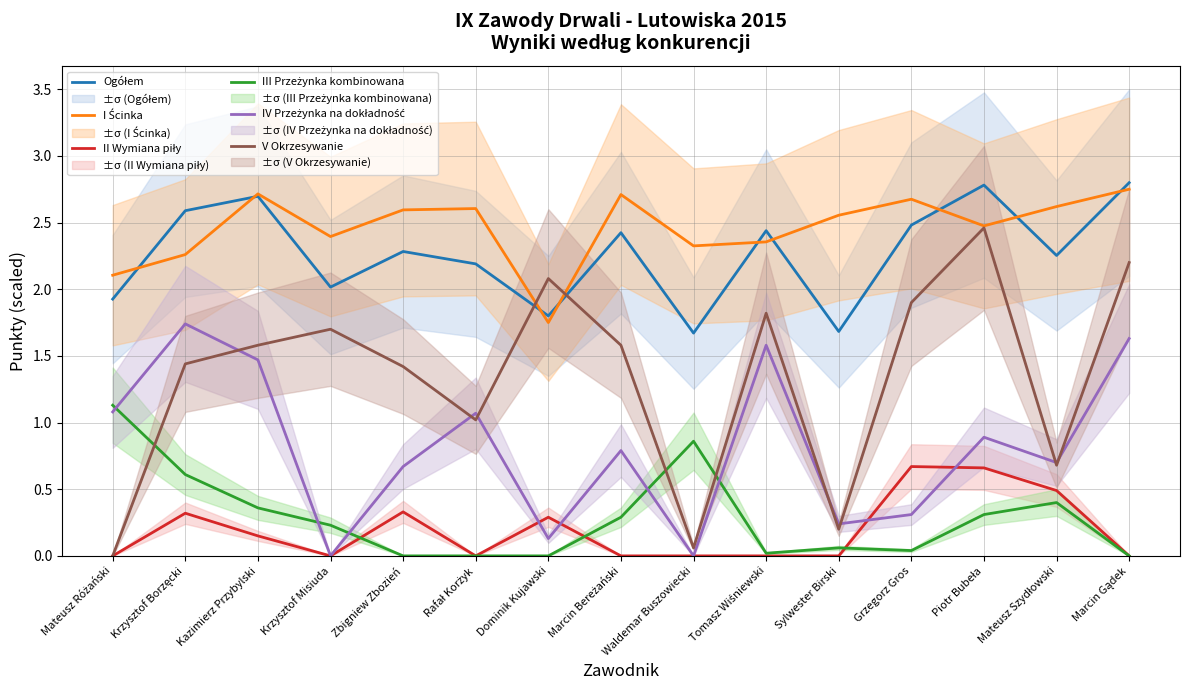

What is the value of the I Ścinka point at the 13th from the left?

2.5